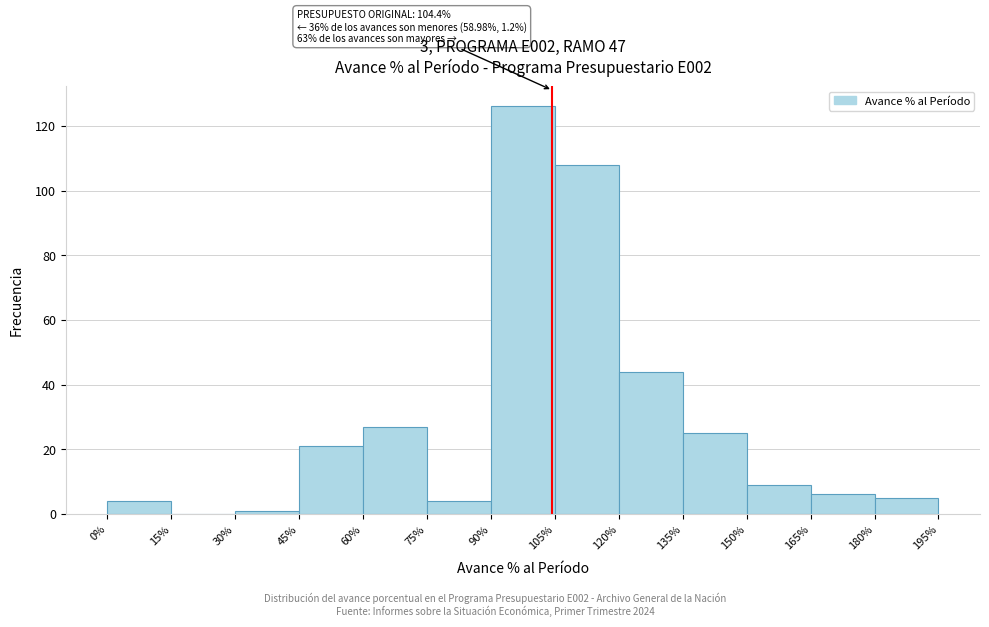

Over which range of the x-axis is the bar tallest?

90% to 105%